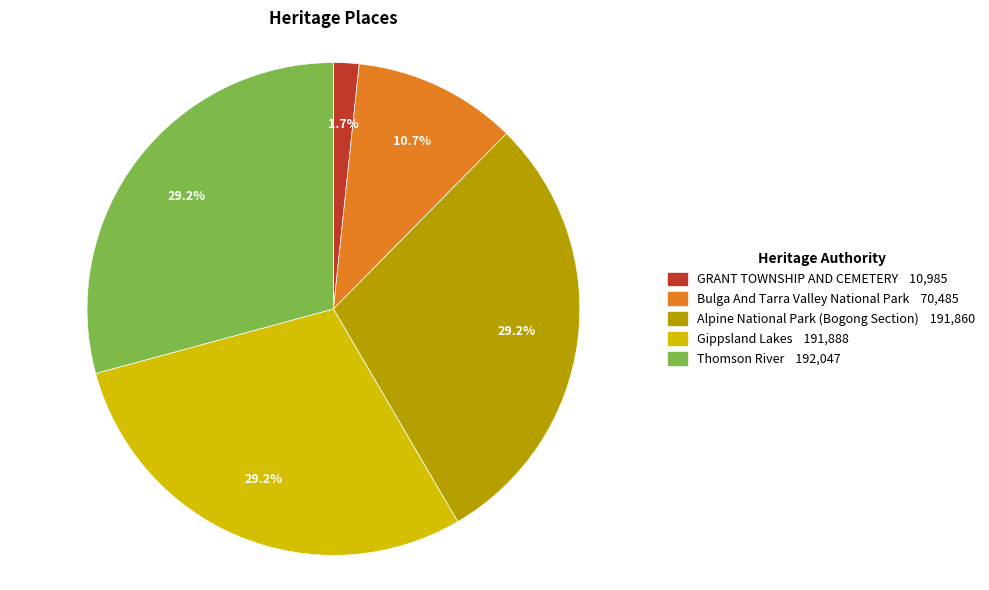

What is the smallest slice in the pie chart?

GRANT TOWNSHIP AND CEMETERY